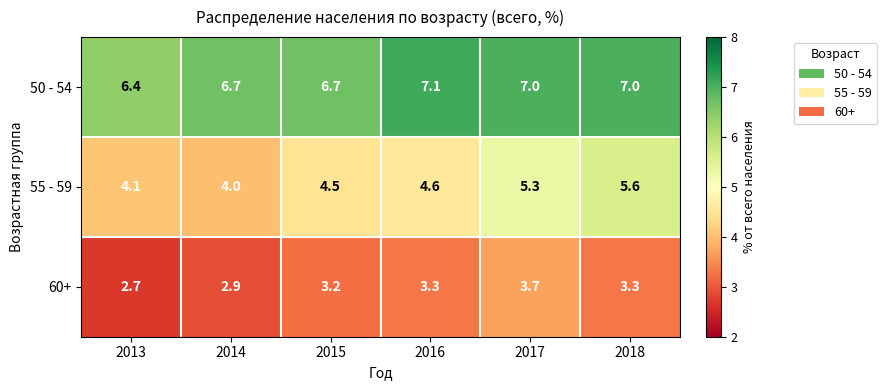

Is it true that 50 - 54 equals 4.5 at 2016?

False